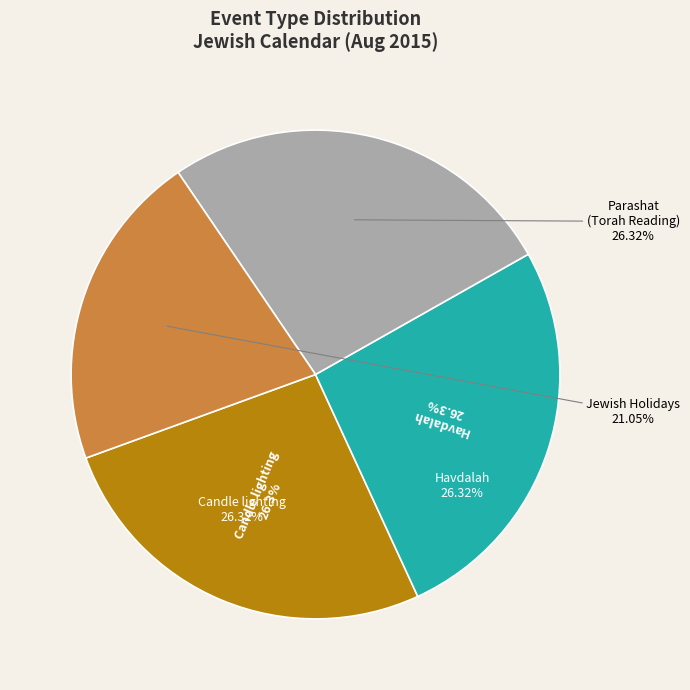

To the nearest percent, what is the average slice percentage?

25%